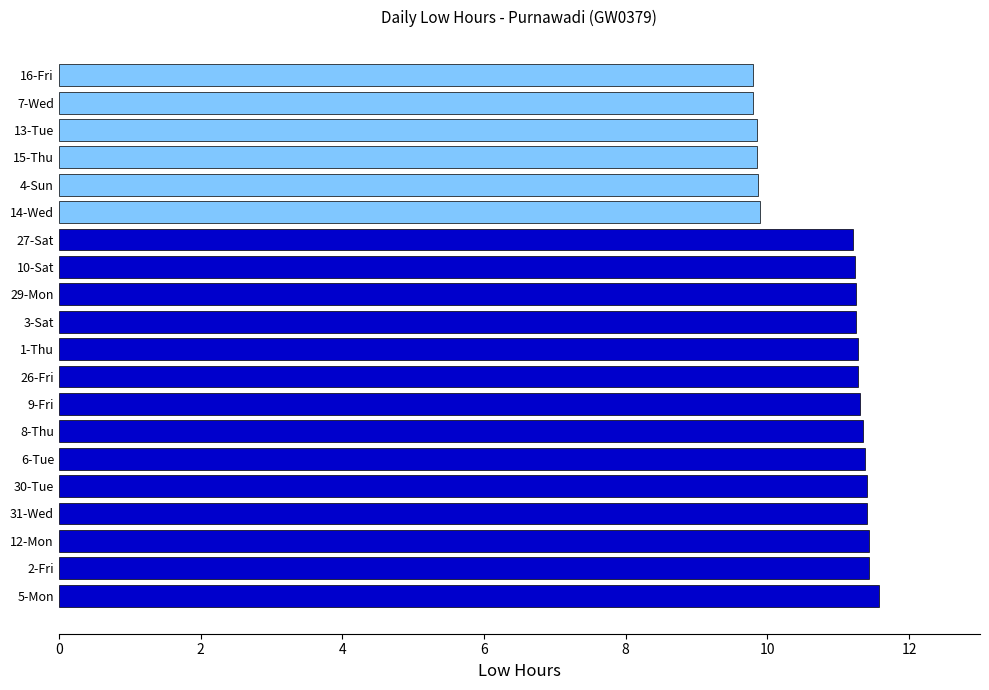

What is the minimum value shown in the chart?

9.8